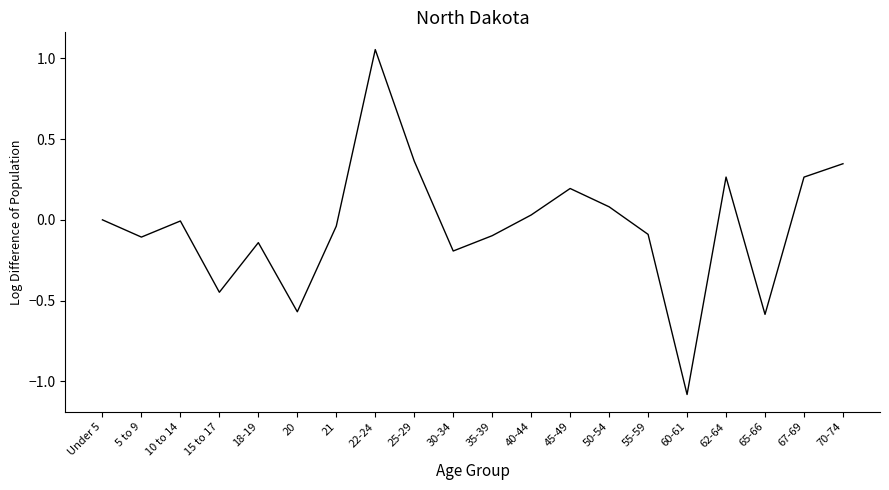

Which label corresponds to the smallest value in the chart?

60-61